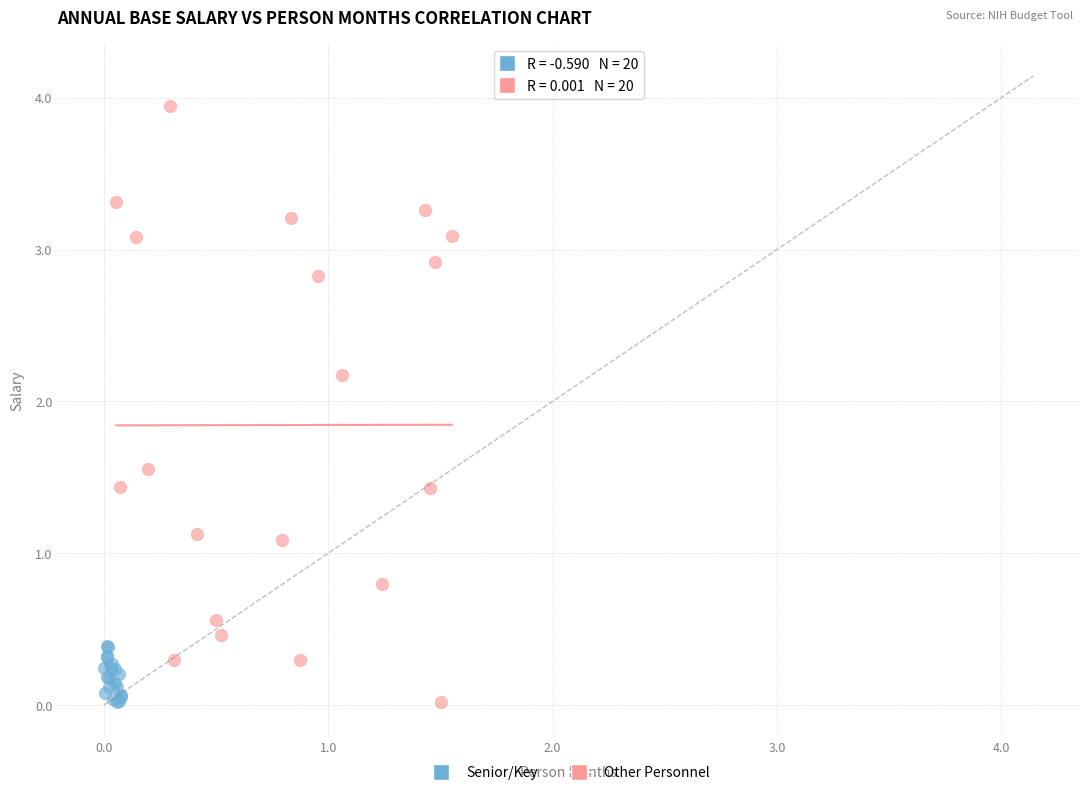

What are all the series names shown in the legend?

Senior/Key, Other Personnel